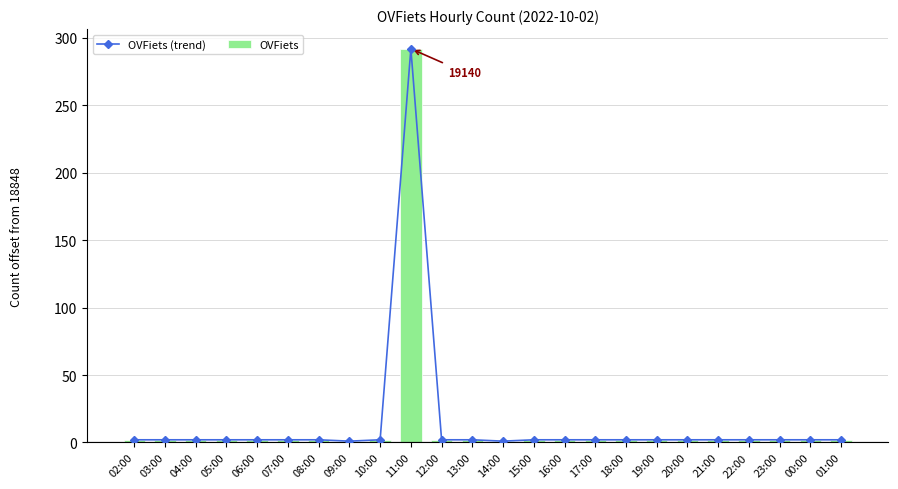

What is the smallest value displayed?

1